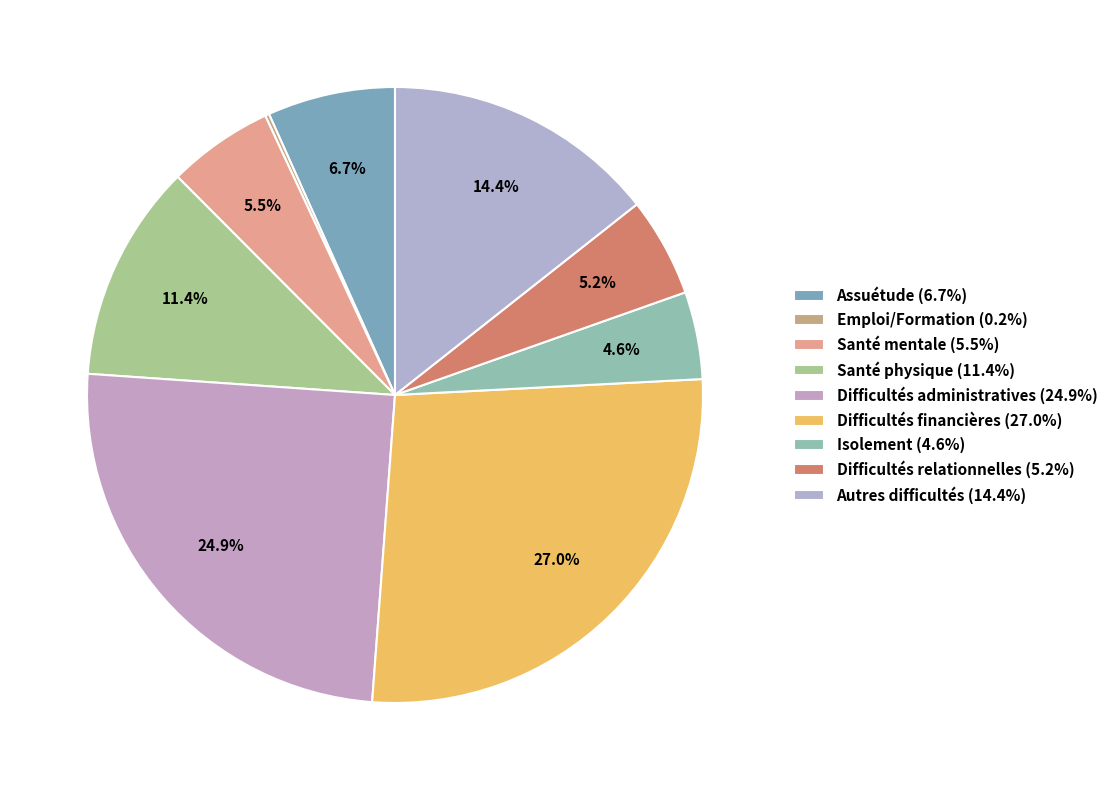

The Autres difficultés slice represents 14% of the pie. True or false?

True